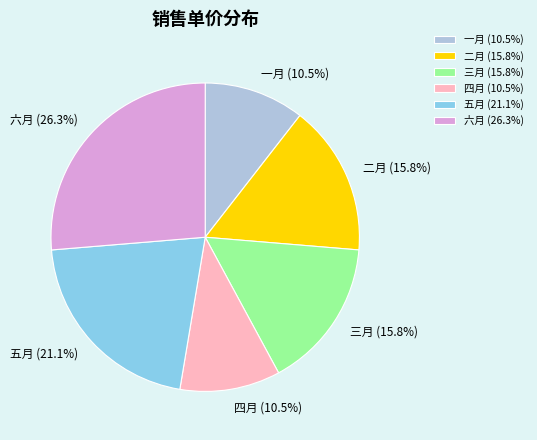

Count the number of slices in the pie.

6